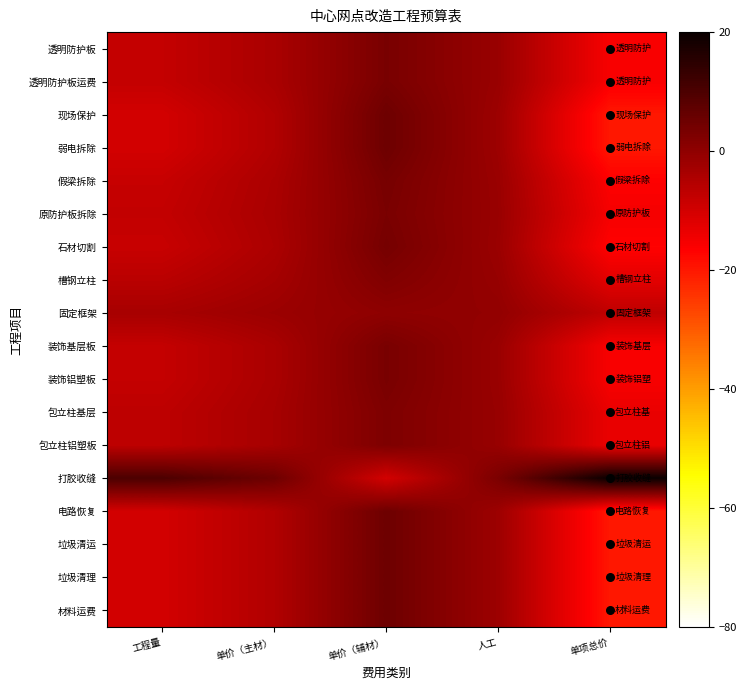

At which category is the sum across all series the highest?

单价（辅材）